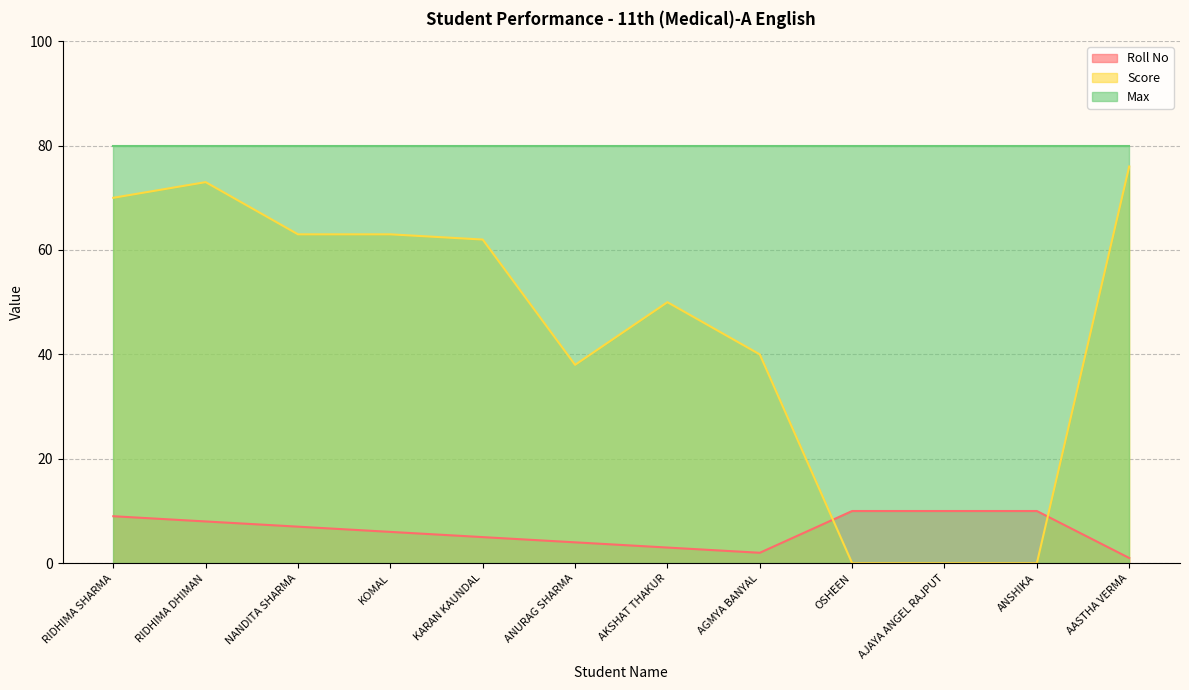

How many times do Roll No and Score cross each other?

2